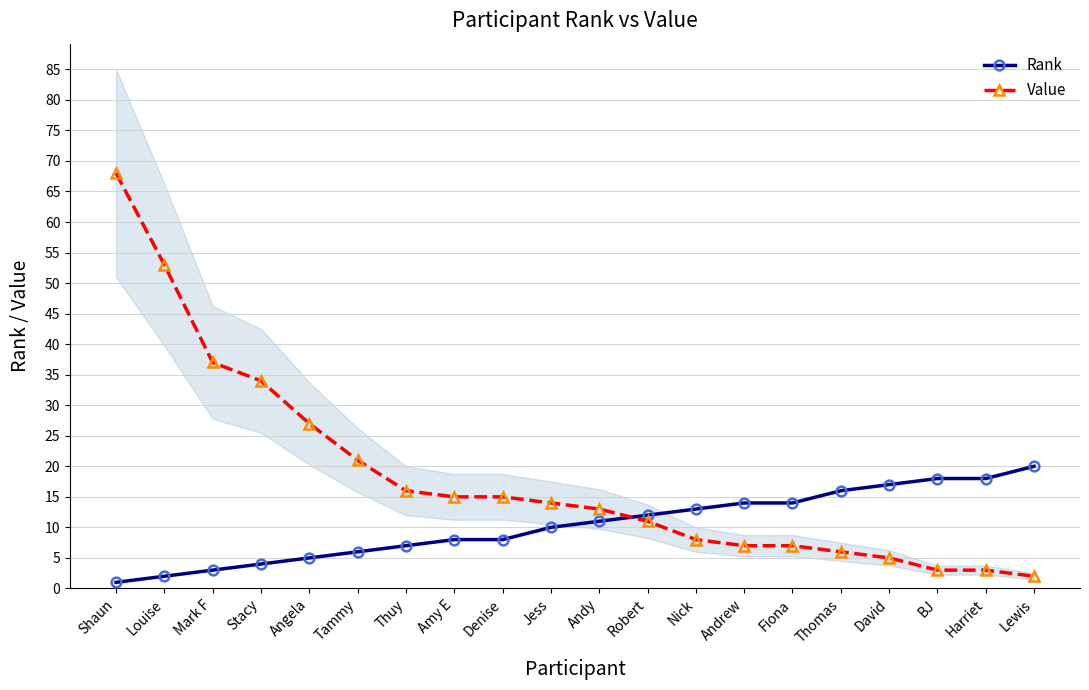

List the labels in order of Rank value, smallest first.

Shaun, Louise, Mark F, Stacy, Angela, Tammy, Thuy, Amy E, Denise, Jess, Andy, Robert, Nick, Andrew, Fiona, Thomas, David, BJ, Harriet, Lewis